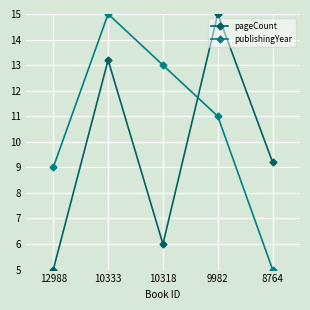

What is the difference between the highest and lowest values at 9982?

4.0